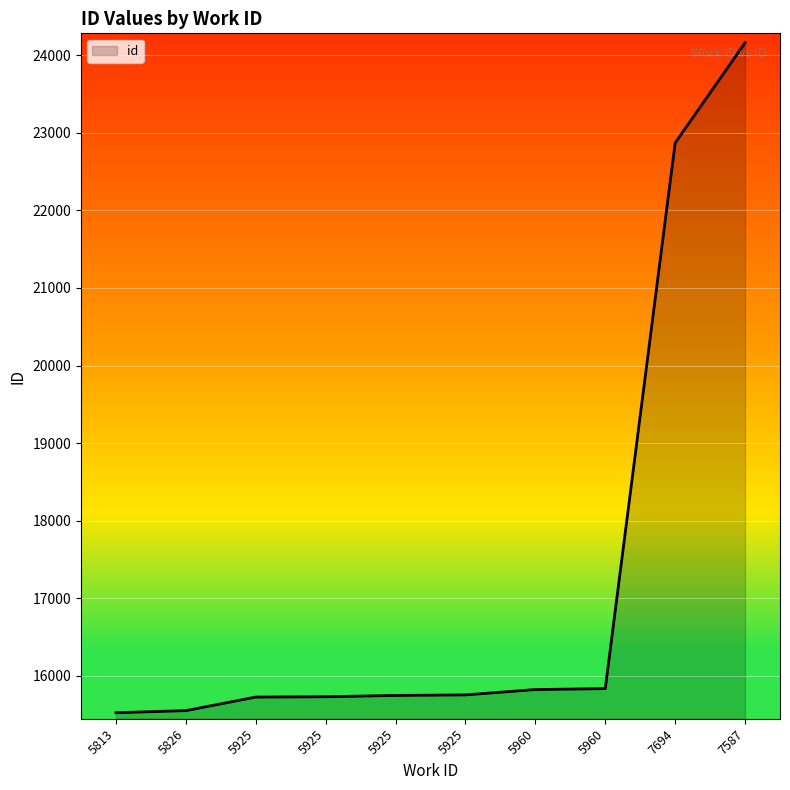

Rank the categories by value from lowest to highest.

5813, 5826, 5925, 5925, 5925, 5925, 5960, 5960, 7694, 7587